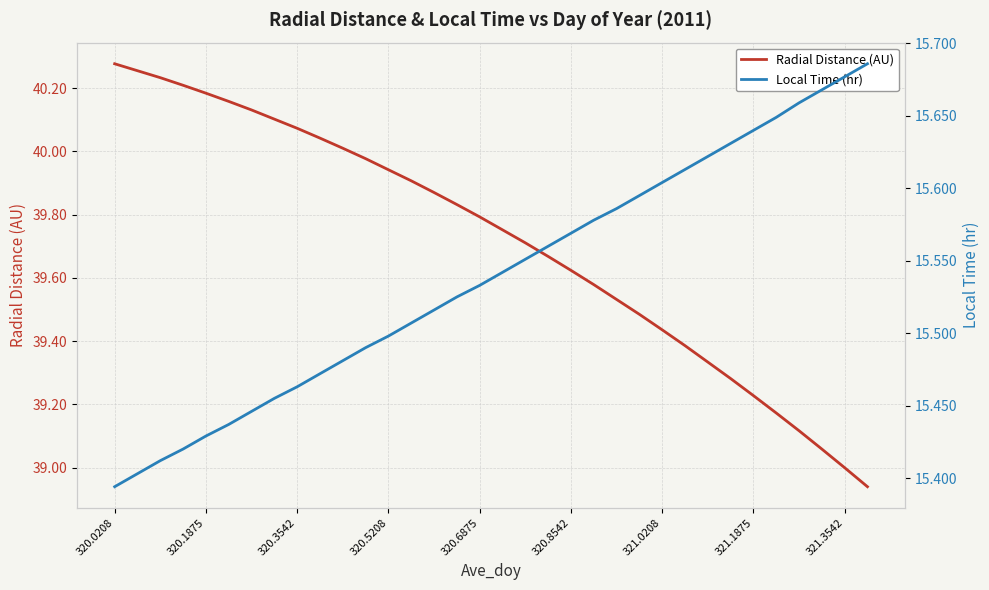

List the series in order of their overall mean, highest first.

Radial Distance (AU), Local Time (hr)